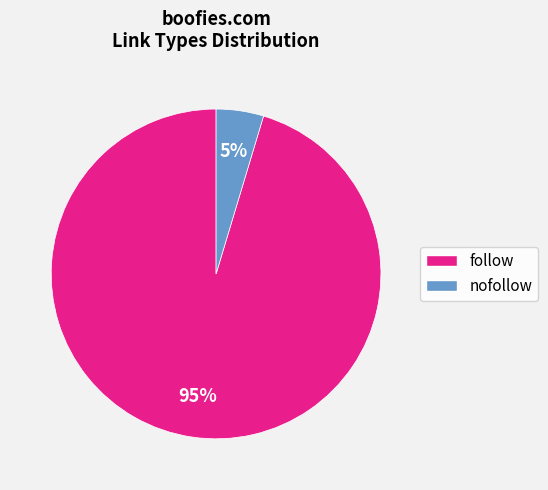

The nofollow slice represents 16% of the pie. True or false?

False